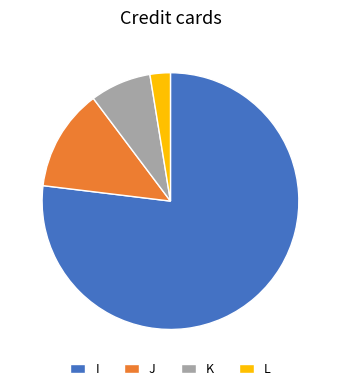

Combined, do I and J account for over 50%?

Yes